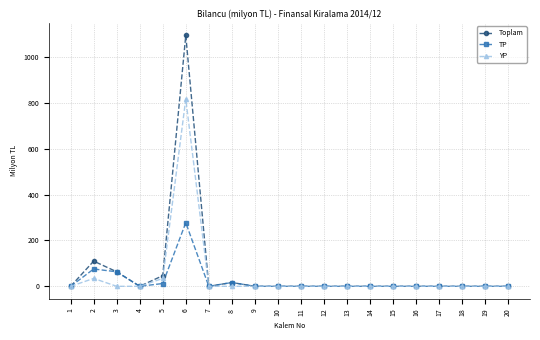

True or false: TP has a value of 12.2 at 5.

True